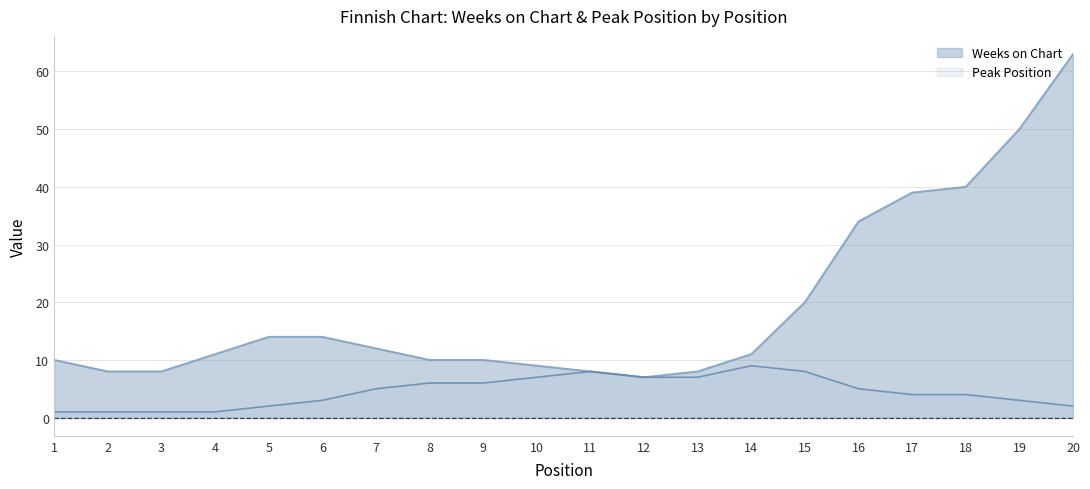

Does the chart have visible grid lines?

Yes